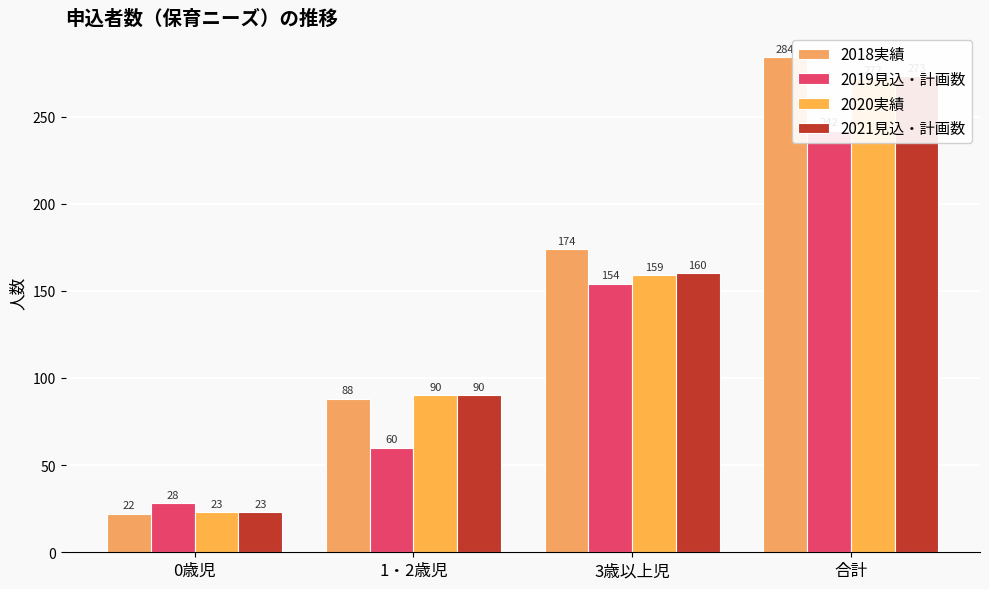

What is the value of the 2018実績 bar at the 4th from the left?

284